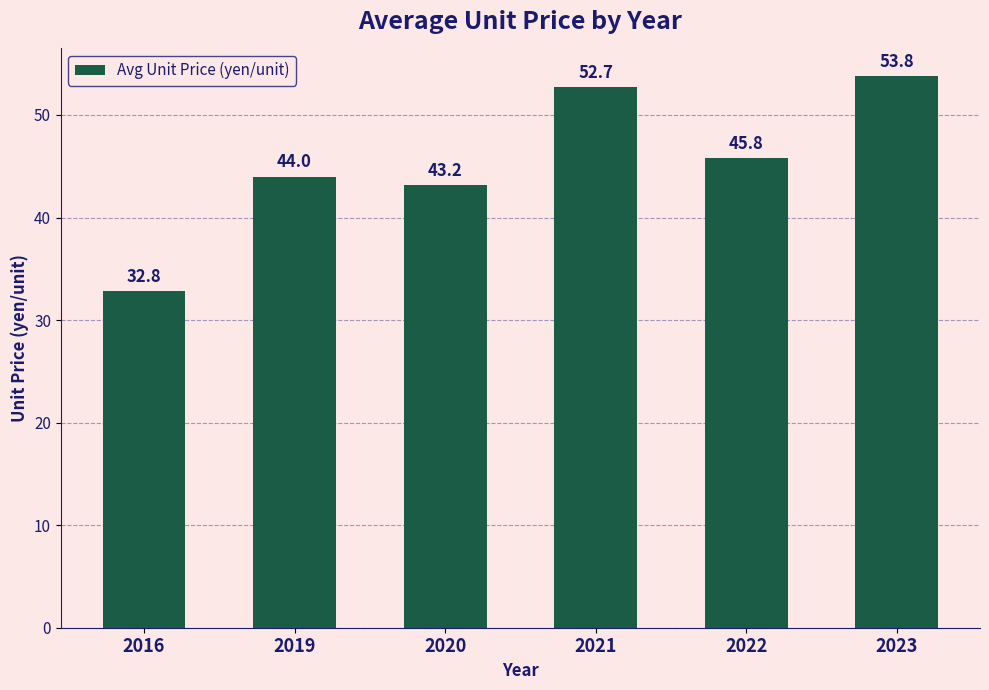

What is the ratio of the value at 2020 to the value at 2022?

0.9